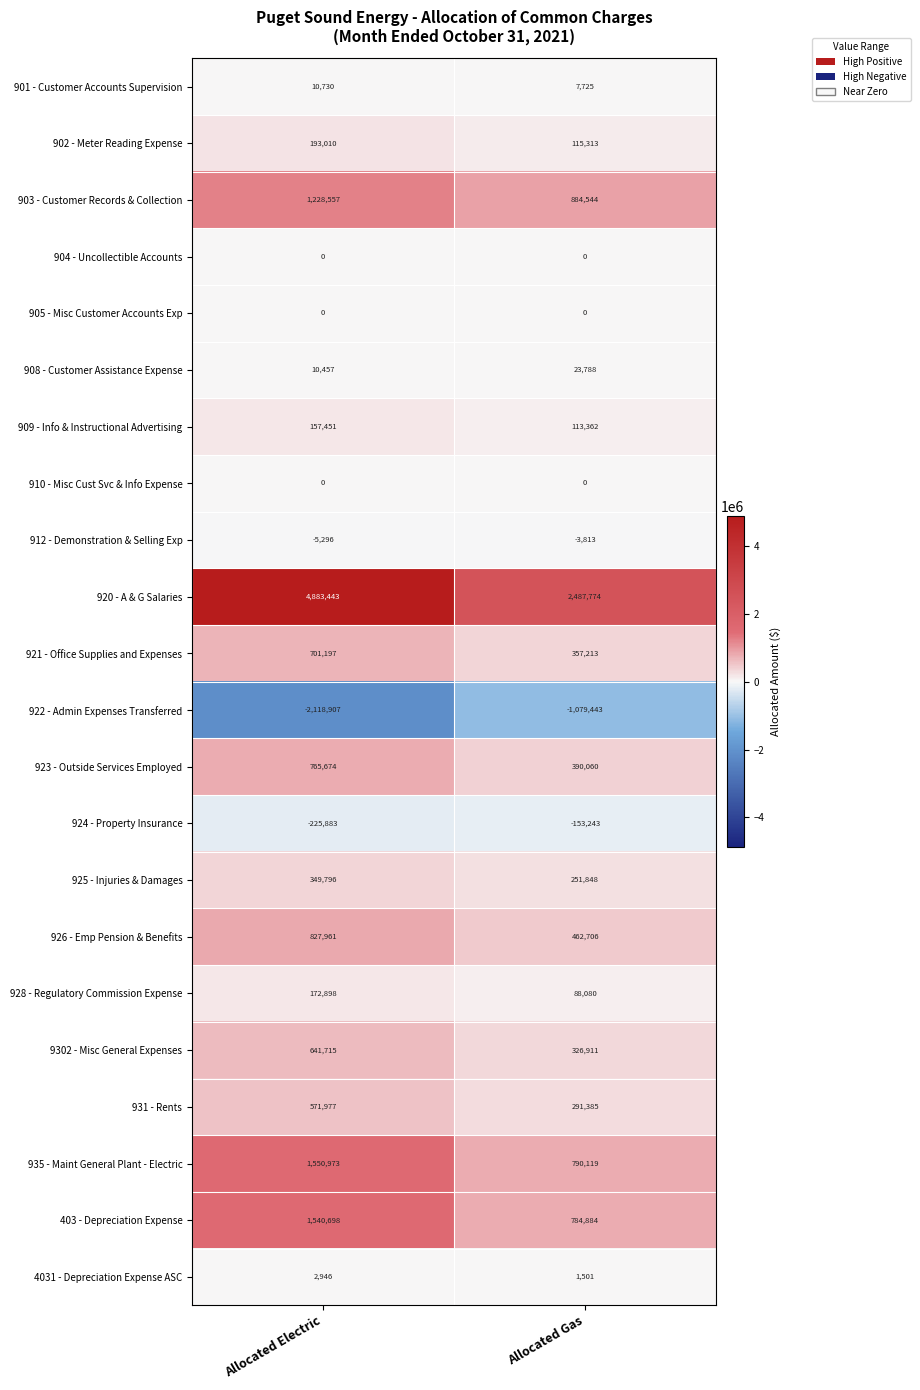

Which label corresponds to the smallest value in the chart?

Allocated Electric